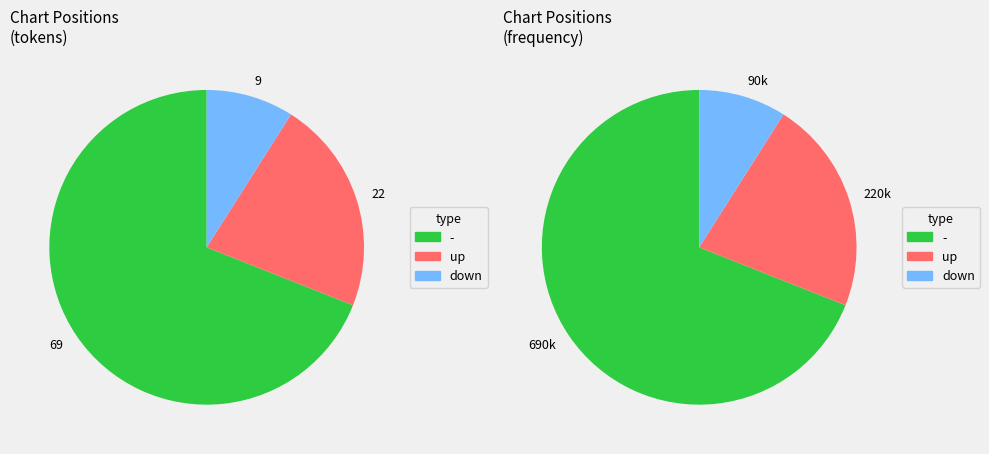

The - slice represents 64% of the pie. True or false?

False